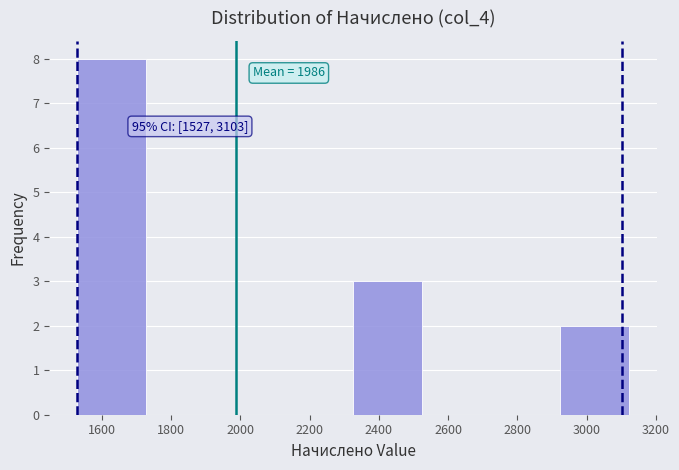

Over which range of the x-axis is the bar tallest?

1520 to 1720